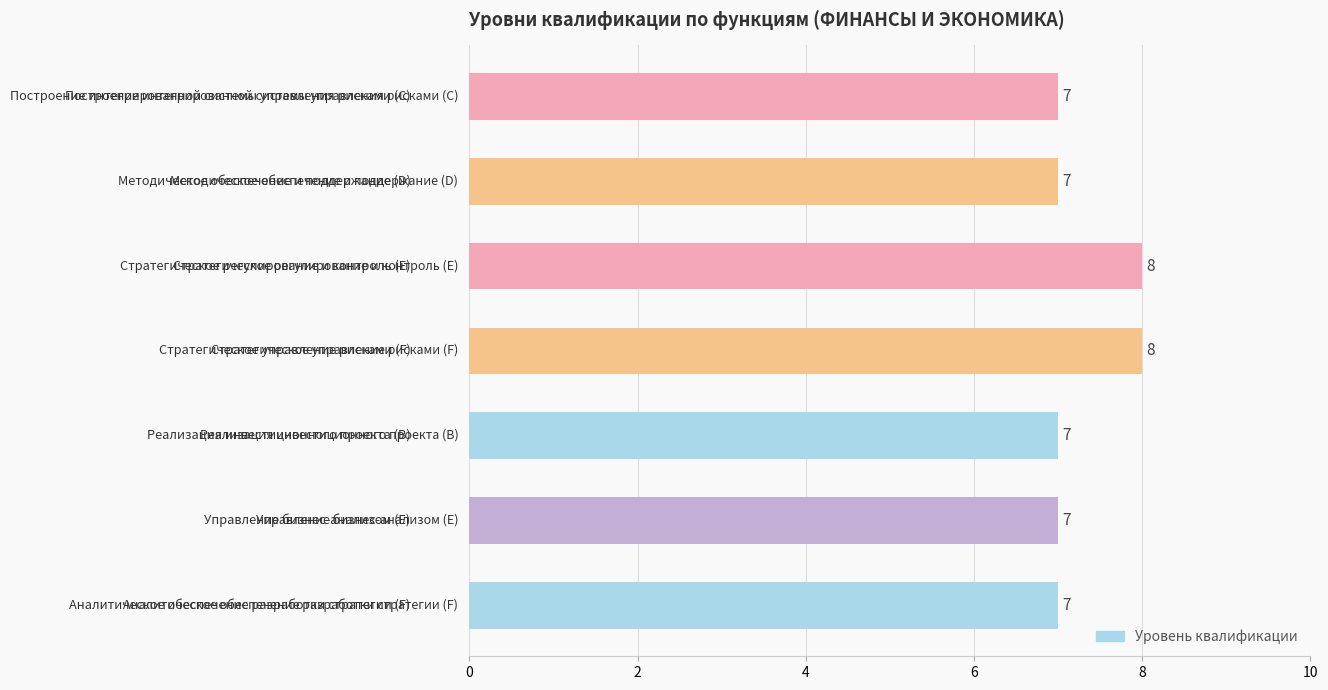

Does the chart contain any negative values?

No